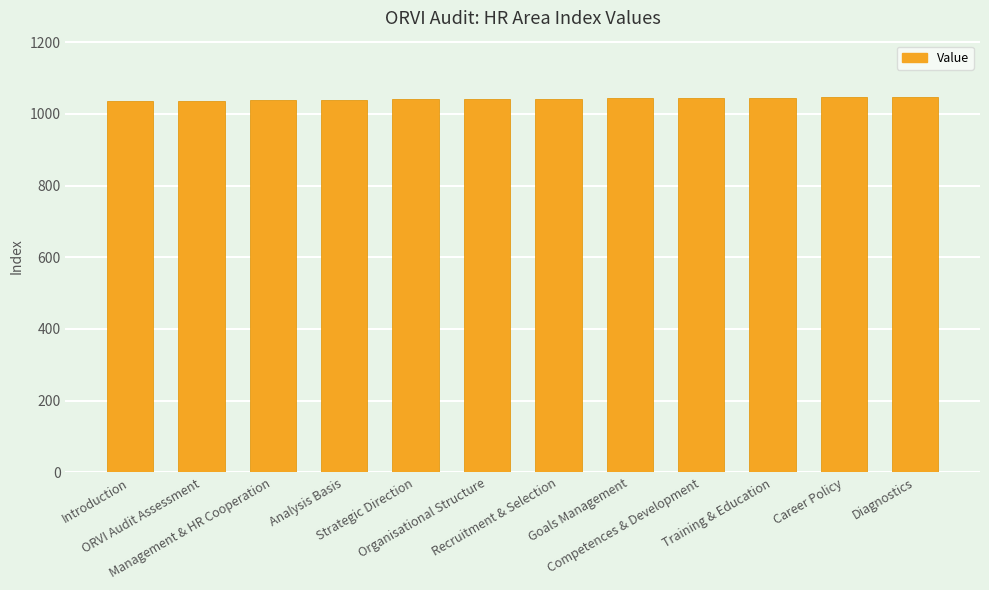

What is the difference between the values at ORVI Audit Assessment and Goals Management?

6